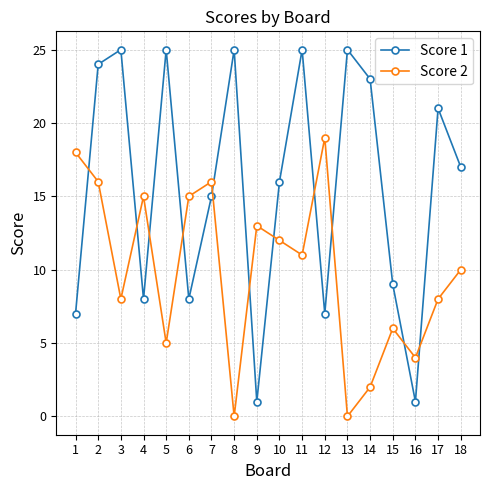

Where is the first local minimum for Score 1?

4